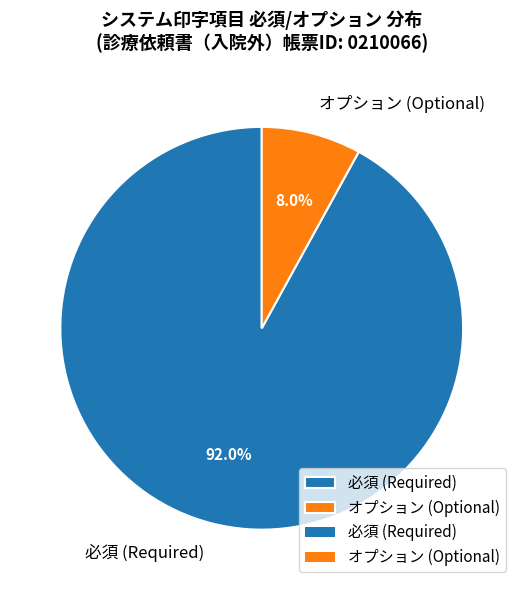

To the nearest percent, what is the average slice percentage?

50%